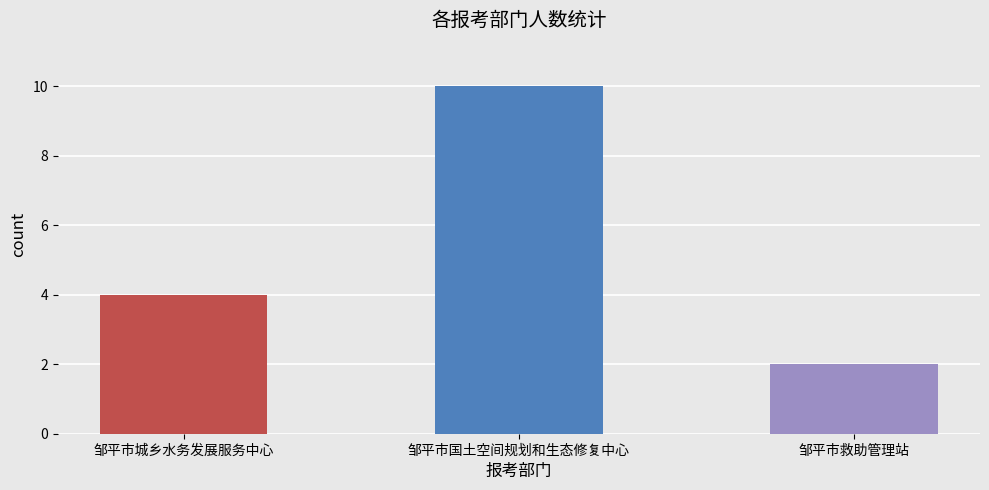

The chart shows a value of 10 at 邹平市国土空间规划和生态修复中心. True or false?

True